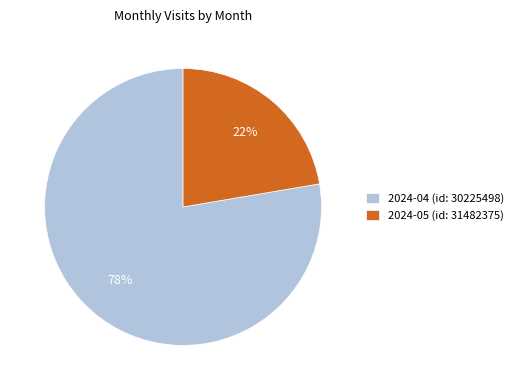

Approximately how many times larger is the value at 2024-05 (id: 31482375) compared to 2024-04 (id: 30225498)?

0.3